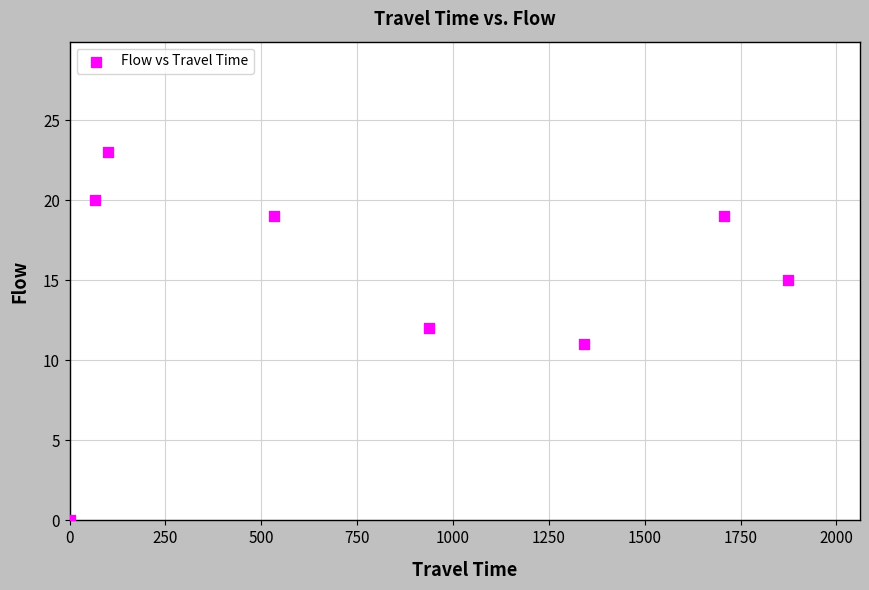

What is the range of Y values (max minus min)?

23